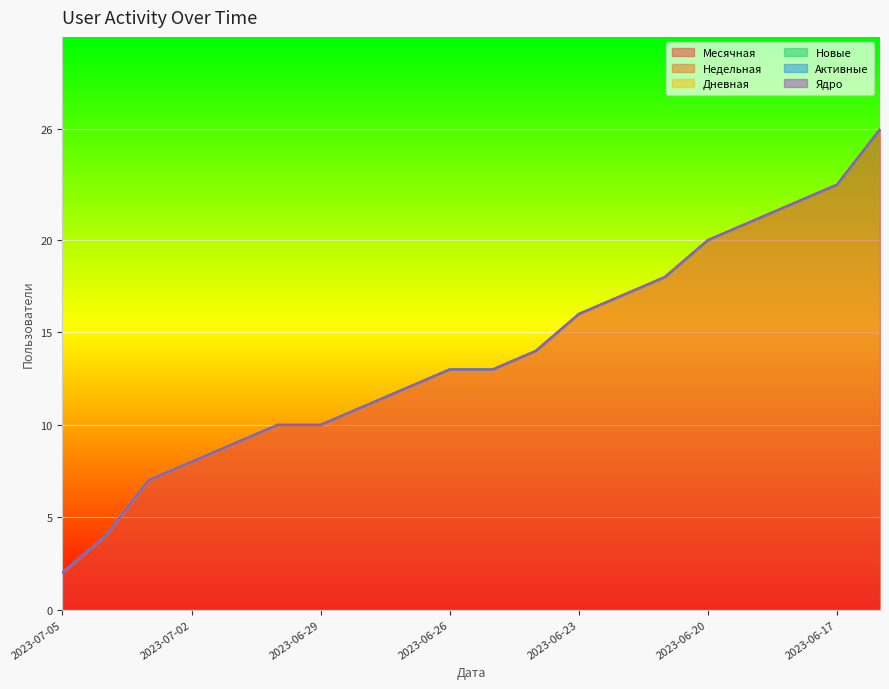

What is the lowest value of the Месячная series?

2